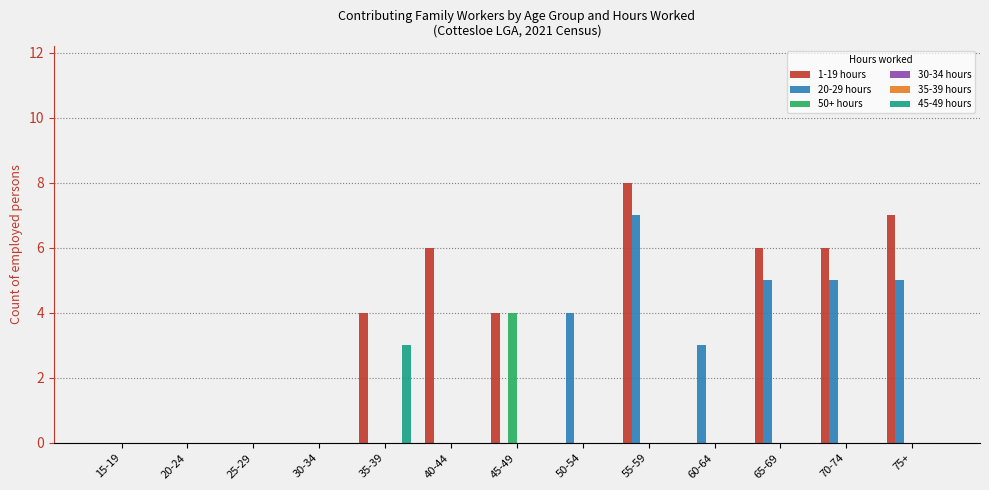

Rank the series by their maximum value, from highest to lowest.

1-19 hours, 20-29 hours, 50+ hours, 45-49 hours, 30-34 hours, 35-39 hours